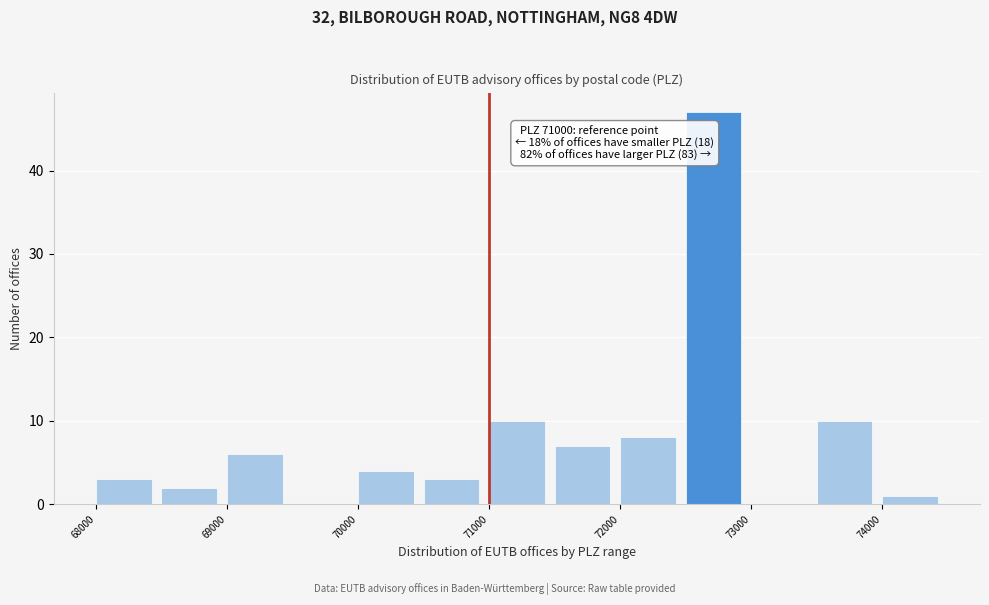

Which range on the x-axis has the tallest bar?

72500 to 73000